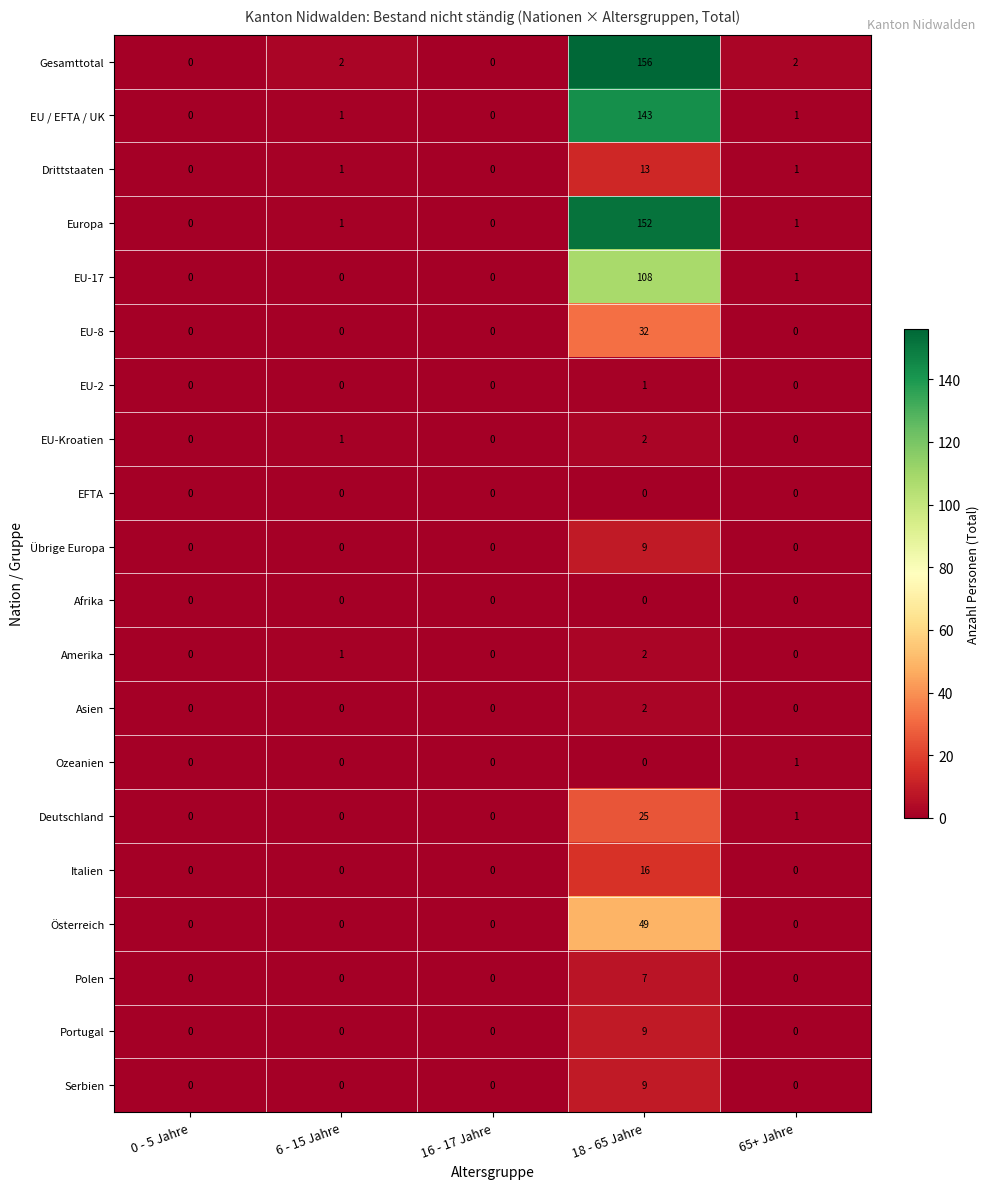

What is the highest value of the Österreich series?

49